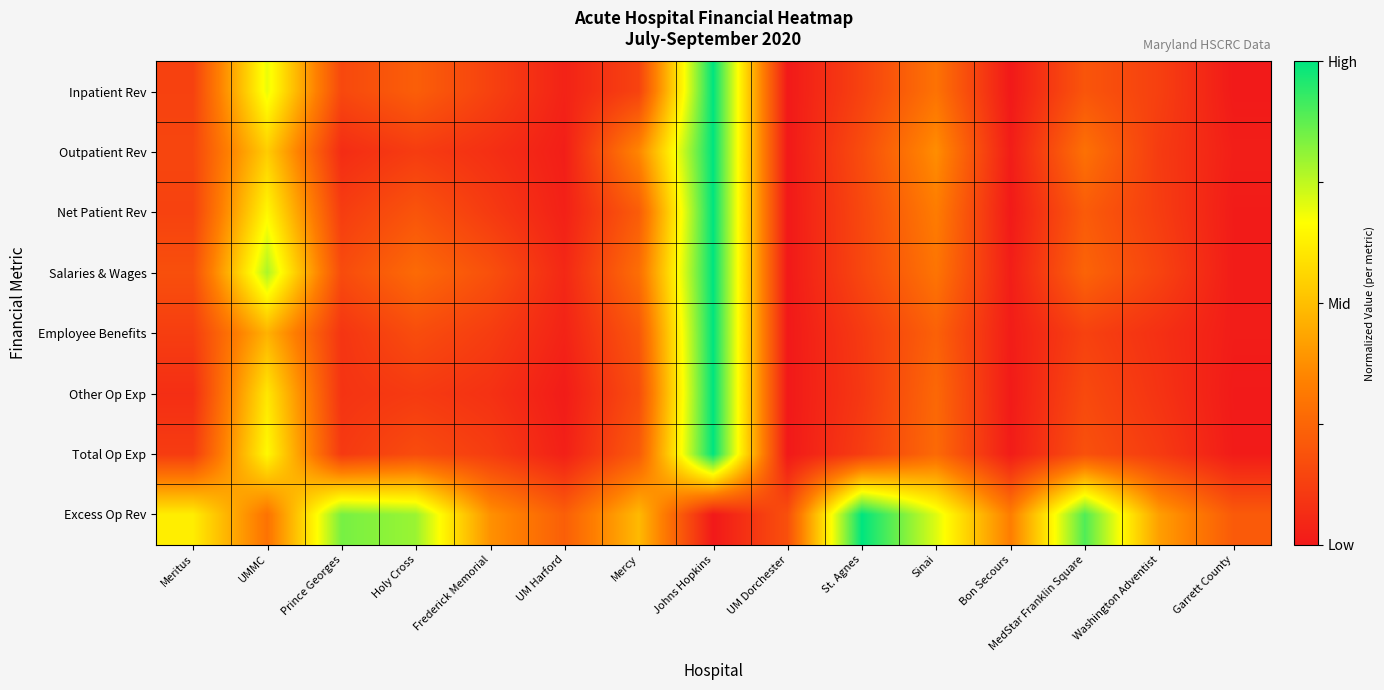

Between Holy Cross and Washington Adventist, which series saw the biggest shift?

Excess Op Rev